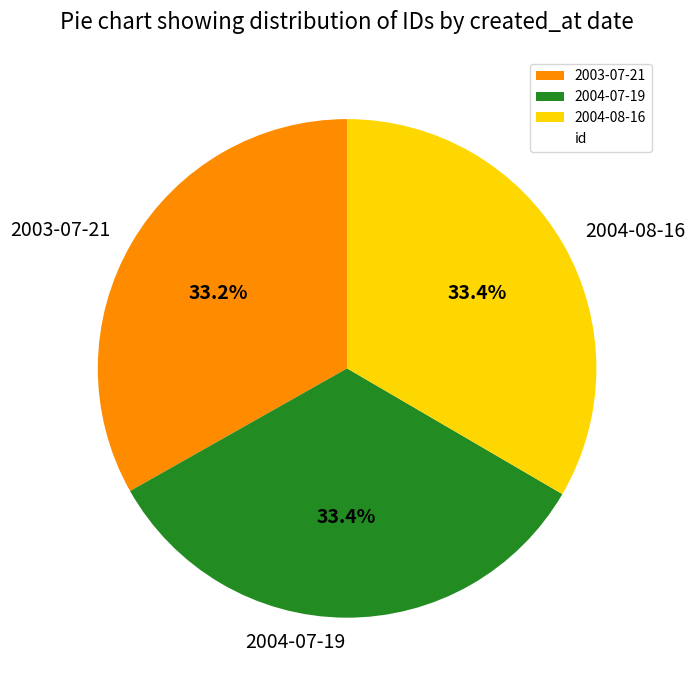

What is the ratio of the value at 2004-07-19 to the value at 2003-07-21?

1.0